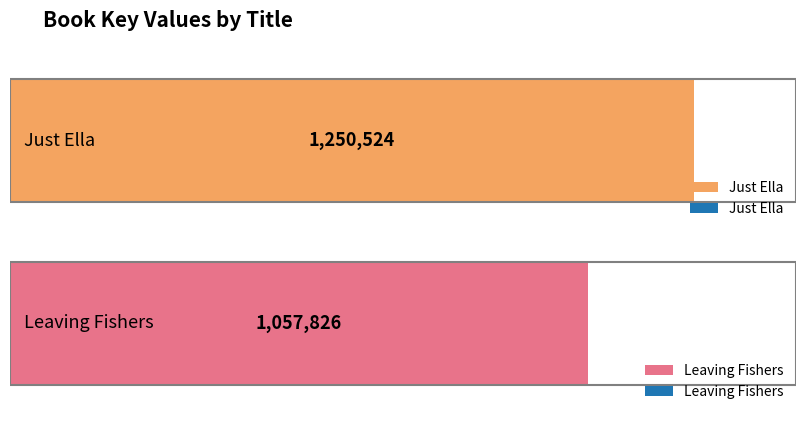

Reading left to right, what are all the values shown in this chart?

1250524	1057826